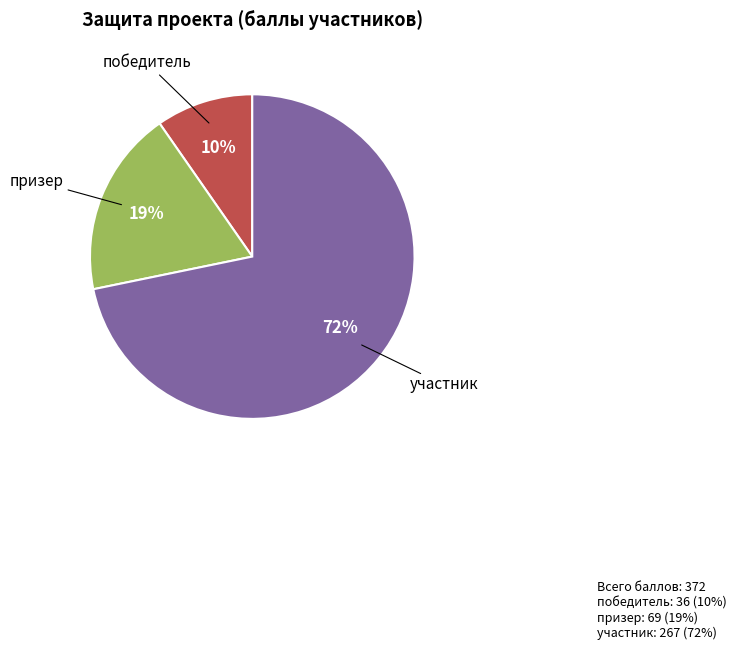

Combined, do участник and призер account for over 50%?

Yes